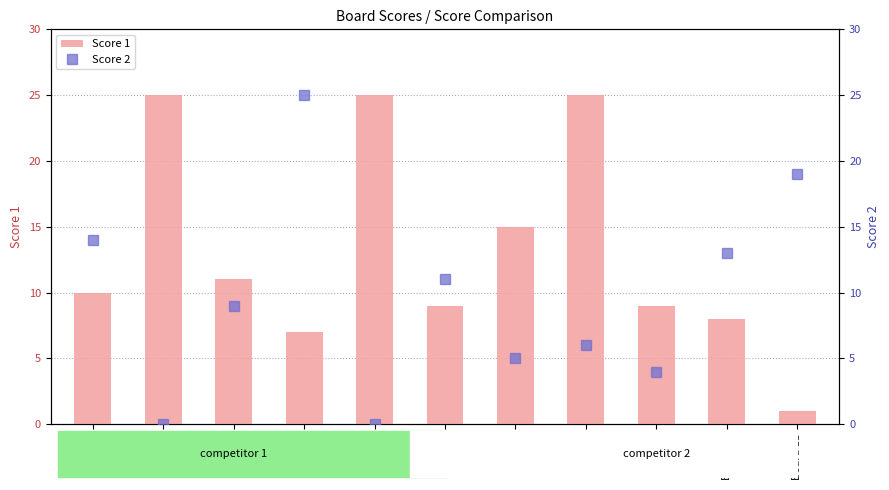

Reading left to right, what are all the values shown in this chart?

Score 1: Board 1=10	Board 2=25	Board 3=11	Board 4=7	Board 5=25	Board 6=9	Board 7=15	Board 8=25	Board 9=9	Board 10=8	Board 11=1
Score 2: Board 1=14	Board 2=0	Board 3=9	Board 4=25	Board 5=0	Board 6=11	Board 7=5	Board 8=6	Board 9=4	Board 10=13	Board 11=19